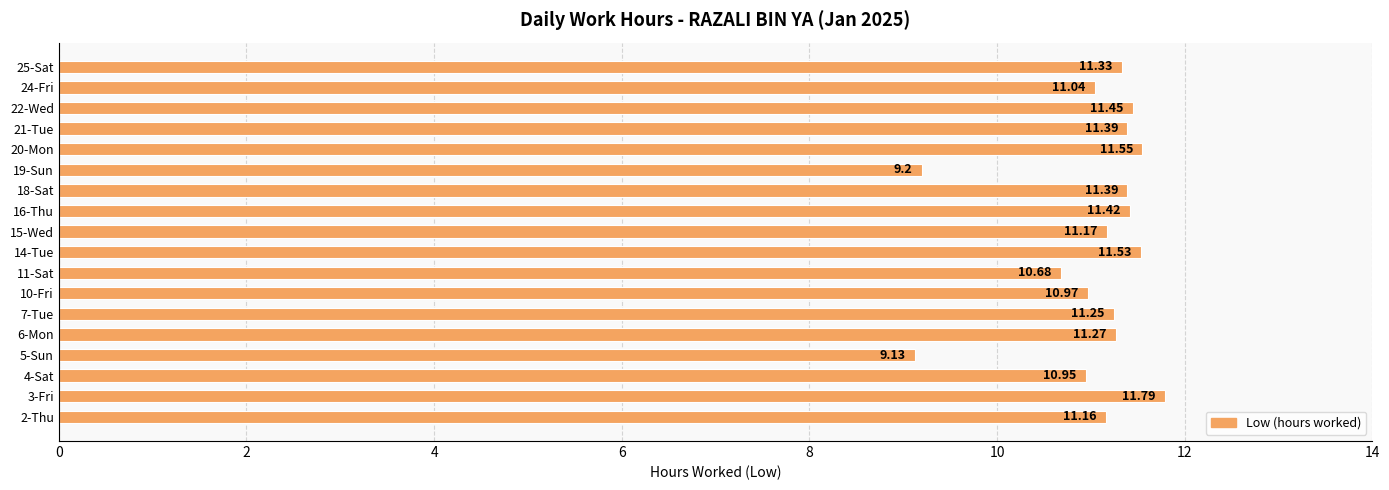

What is the average value?

11.0